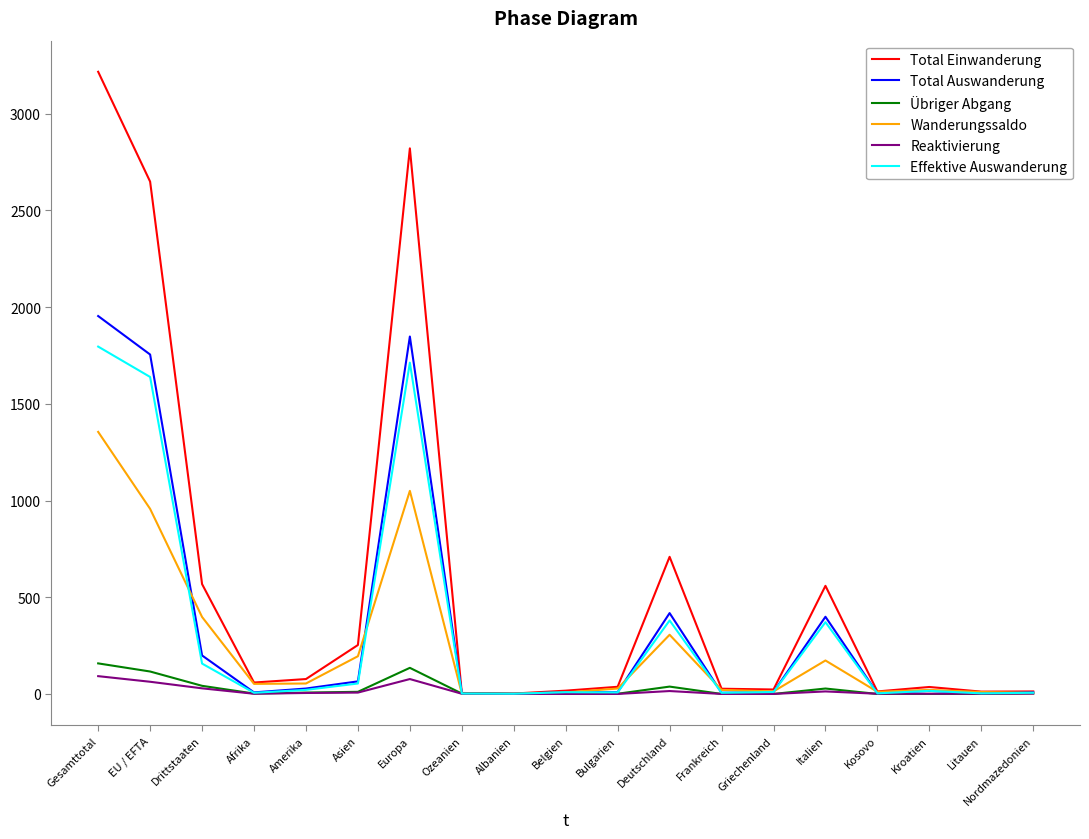

Is the value of Reaktivierung at EU / EFTA greater than the value of Effektive Auswanderung at Amerika?

Yes